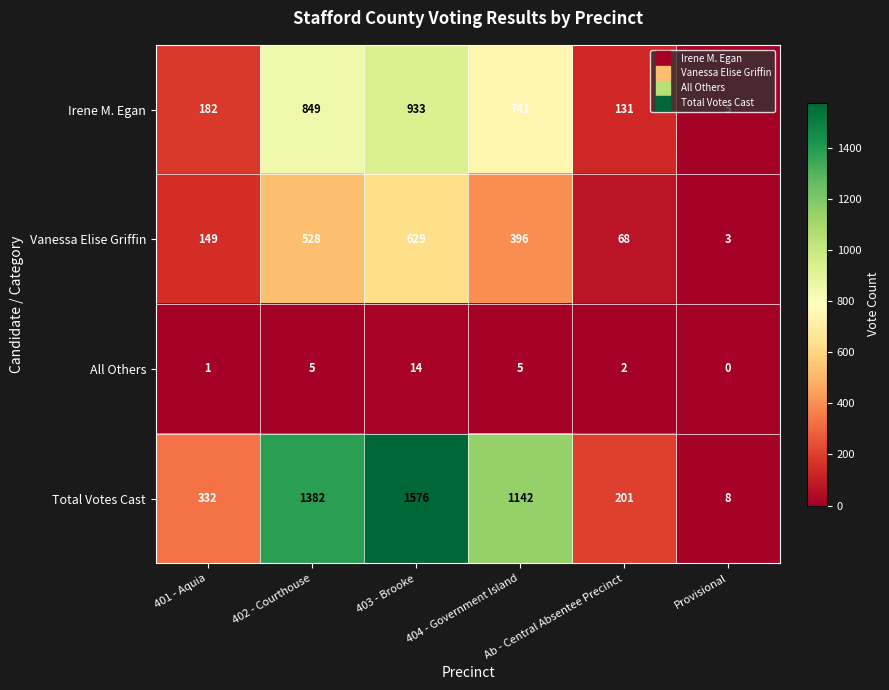

At how many categories does at least one series exceed 529?

3